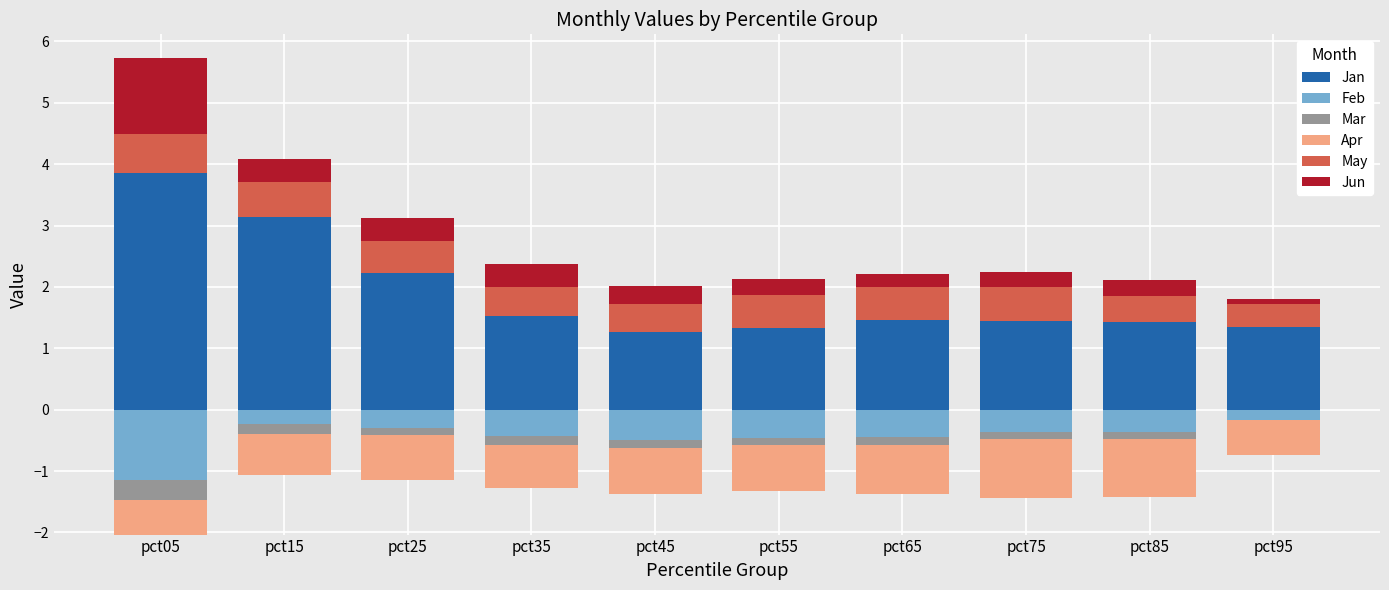

What is the highest value of the Jan series?

3.9